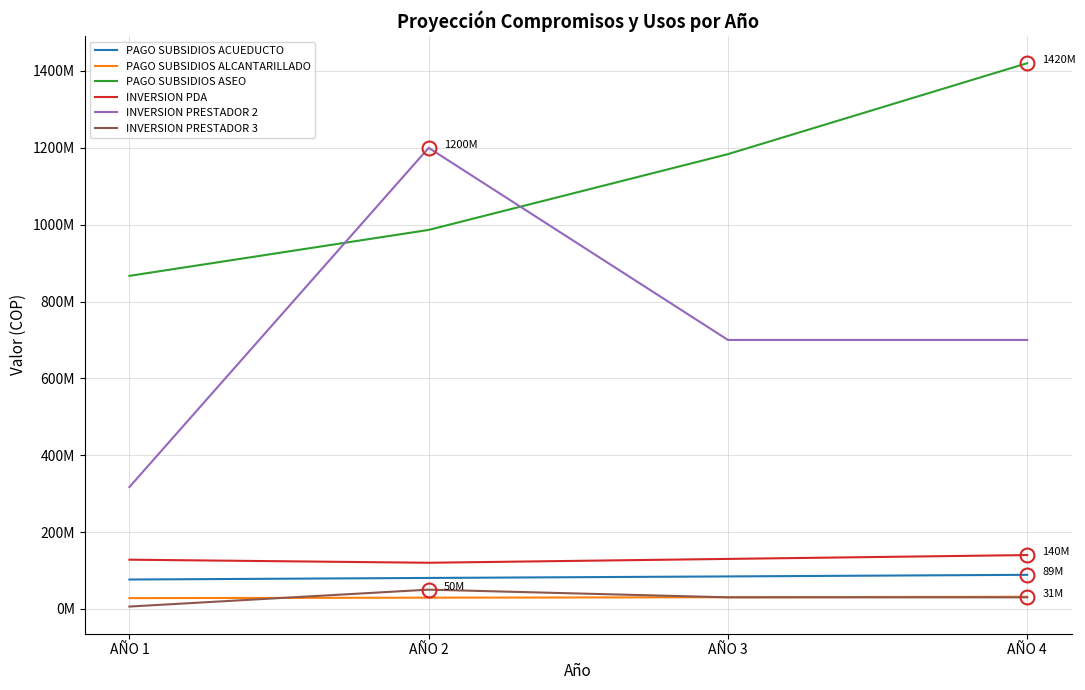

Is it true that PAGO SUBSIDIOS ASEO equals 866728903 at AÑO 1?

True